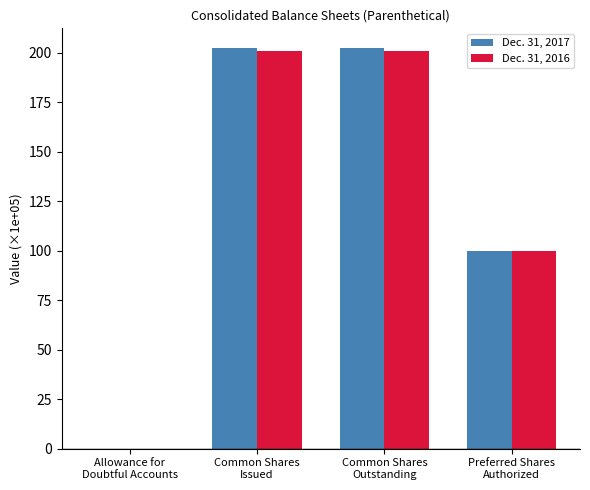

What is the sum of all Dec. 31, 2016 values?

501.9